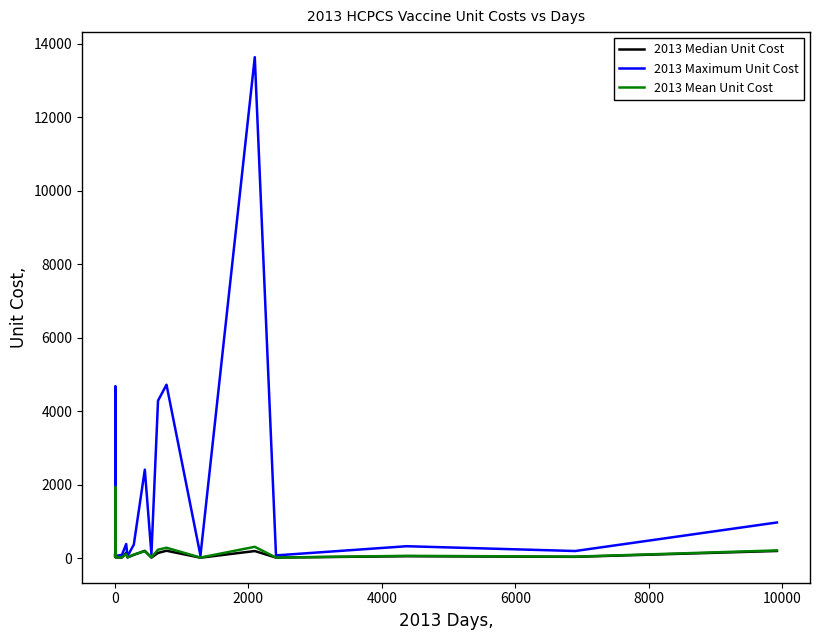

Which series has the largest total across all categories?

2013 Maximum Unit Cost